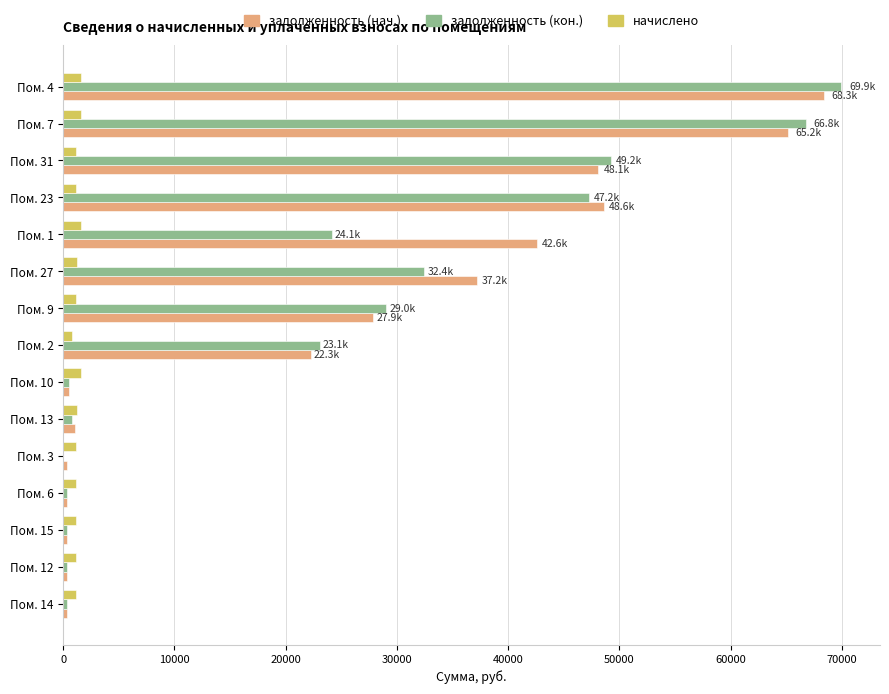

What is the greatest value displayed?

69919.8